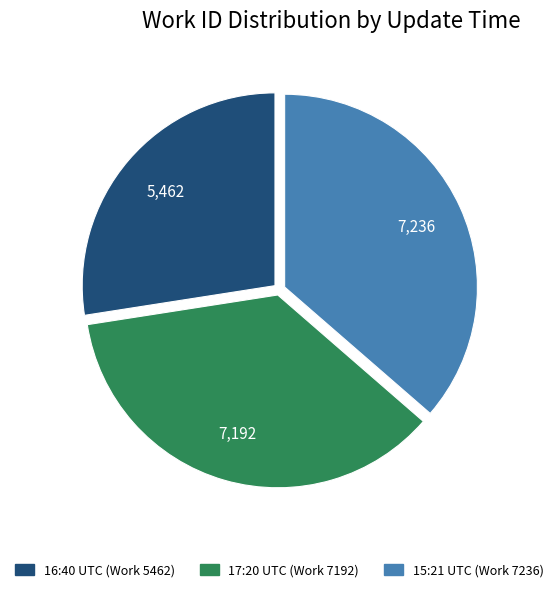

How many segments does this pie chart have?

3